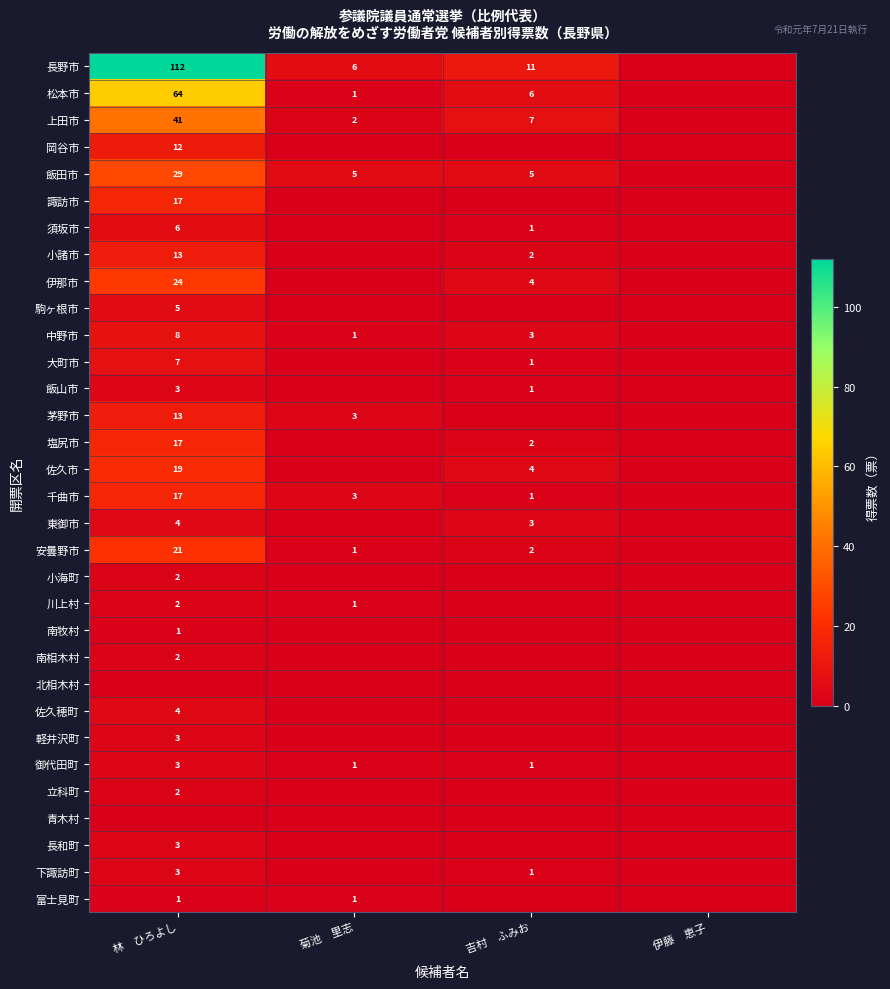

True or false: 川上村 has a value of 2 at 林　ひろよし.

True